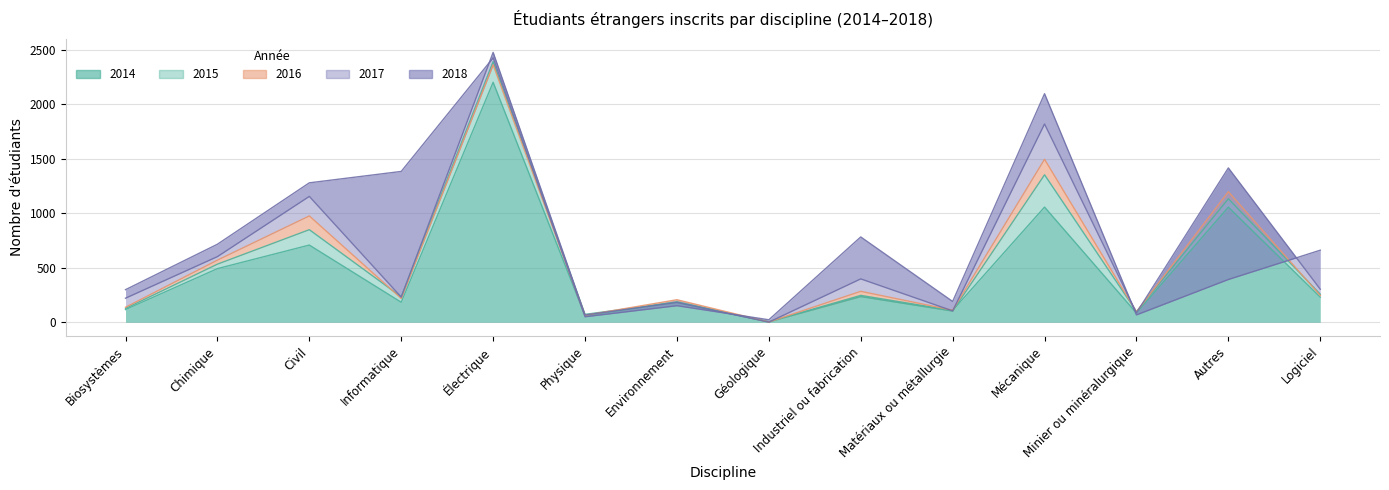

Which category has the lowest value across all series?

Géologique